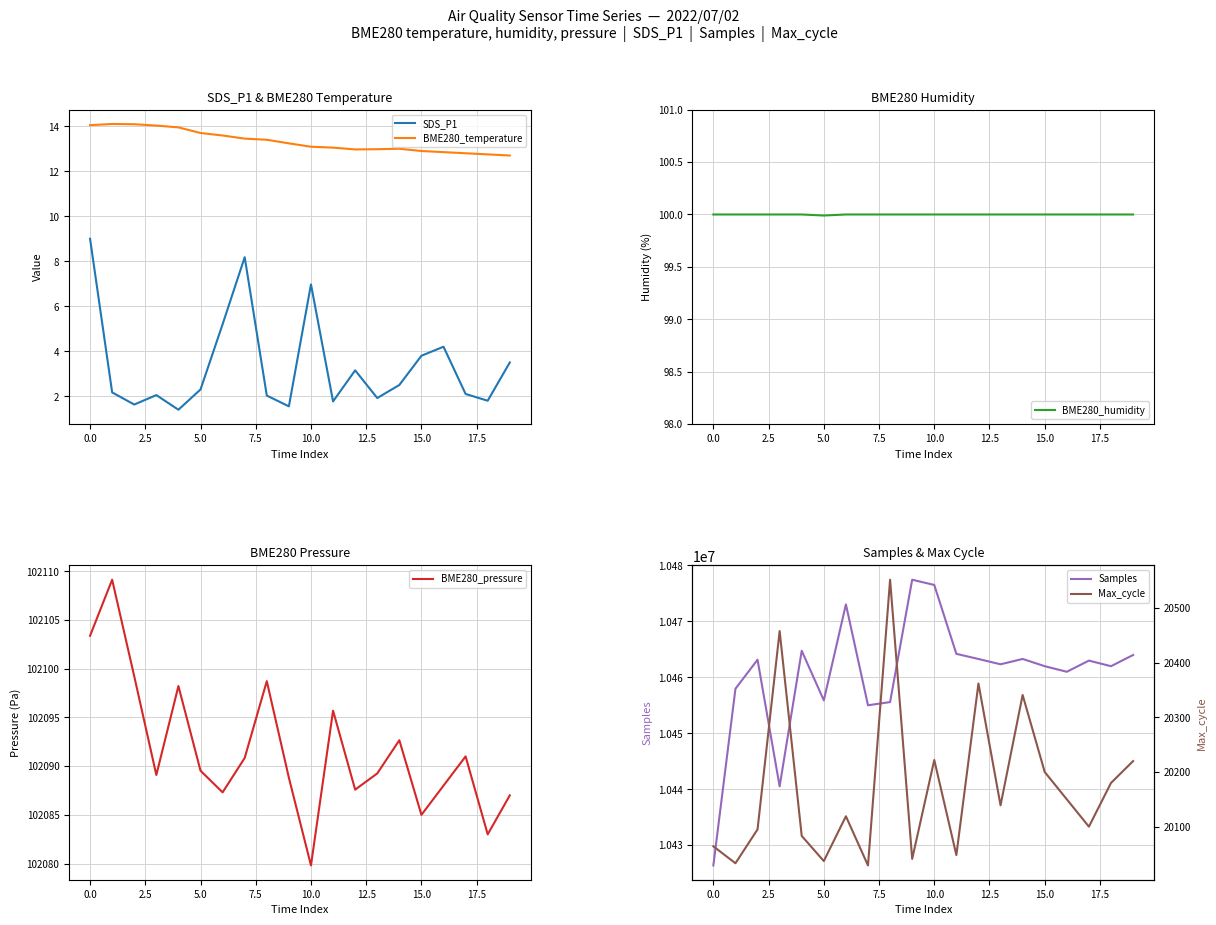

What is the maximum value for BME280_temperature?

14.1